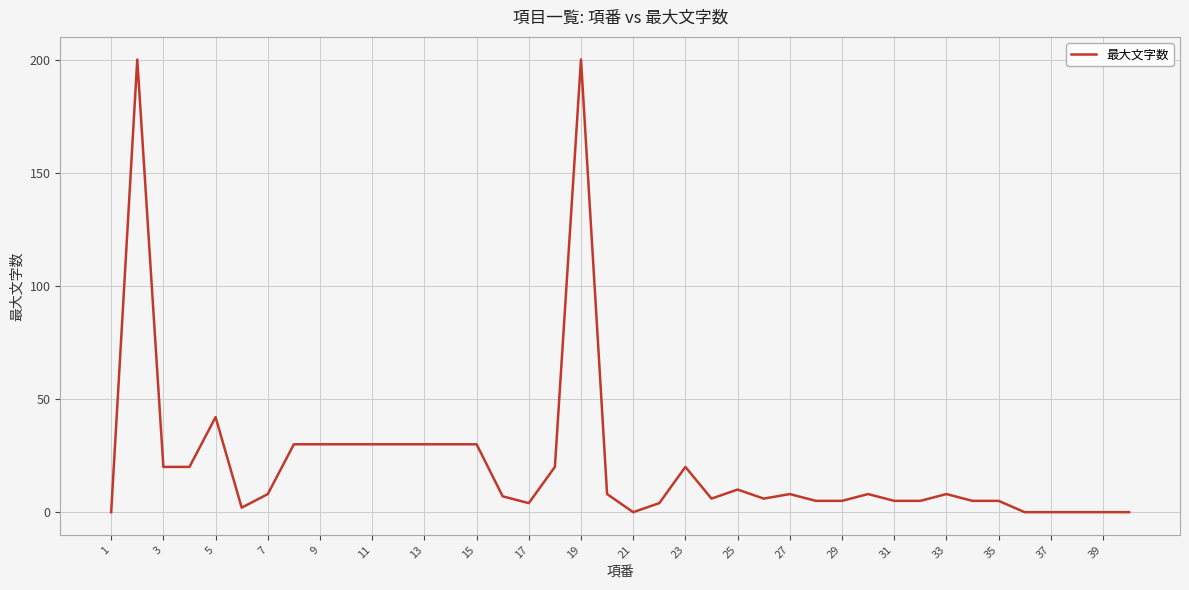

Does the chart display data point markers on the line(s)?

No